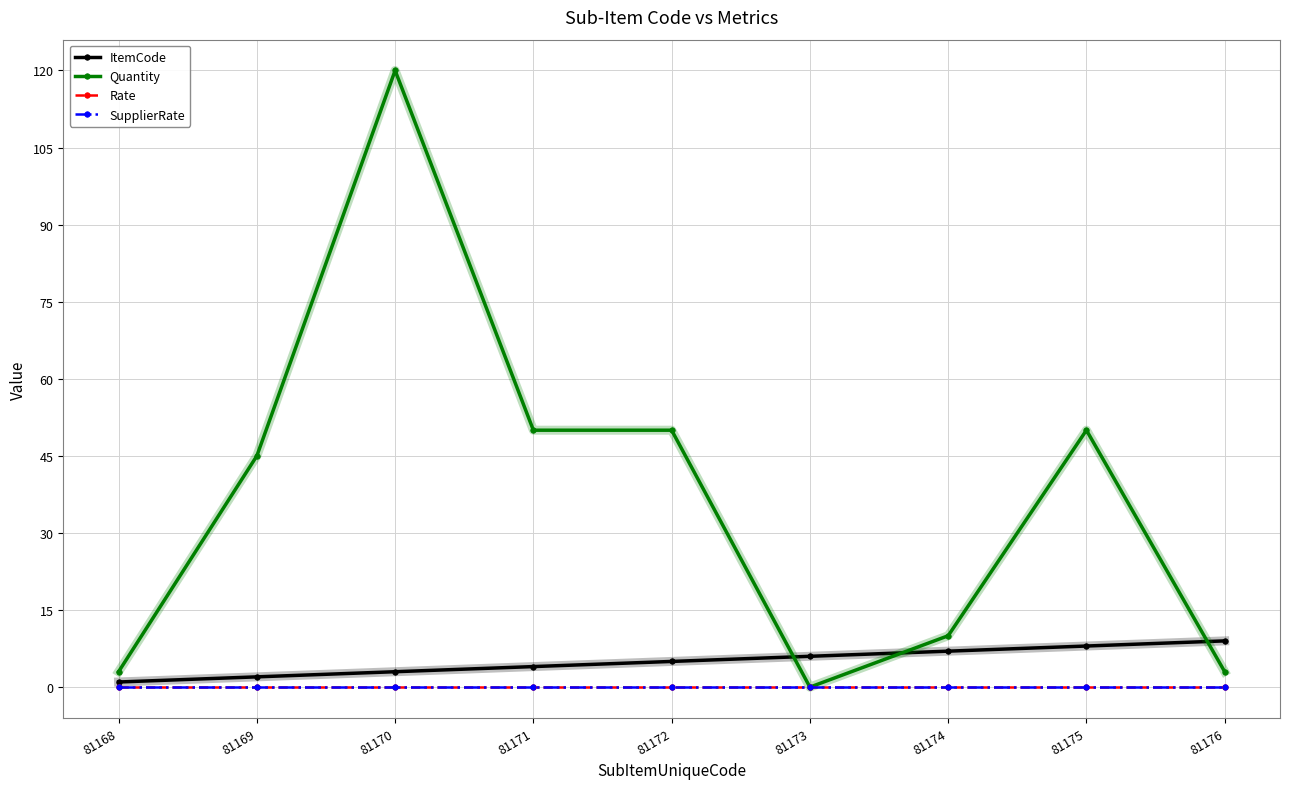

What are all the series names shown in the legend?

ItemCode, Quantity, Rate, SupplierRate